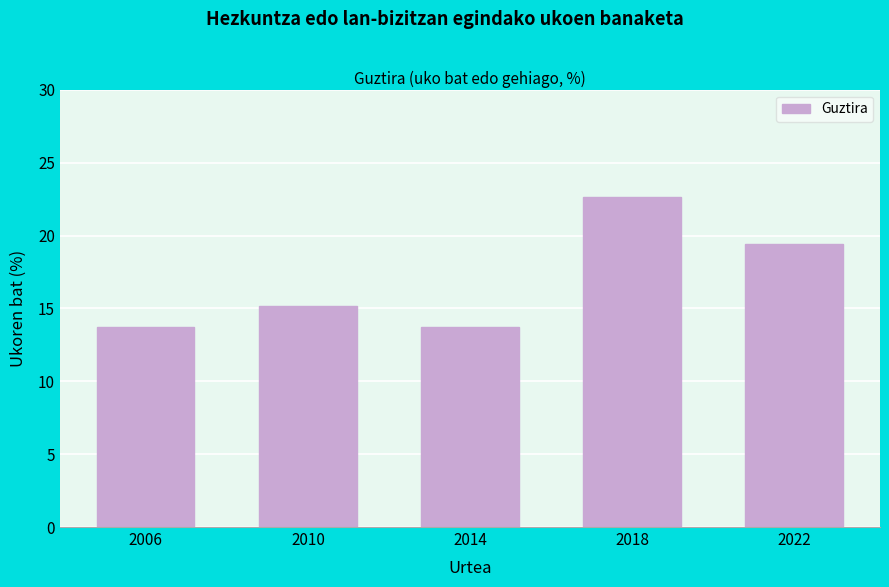

Reading left to right, transcribe all the data shown in this chart.

13.7	15.2	13.7	22.6	19.4